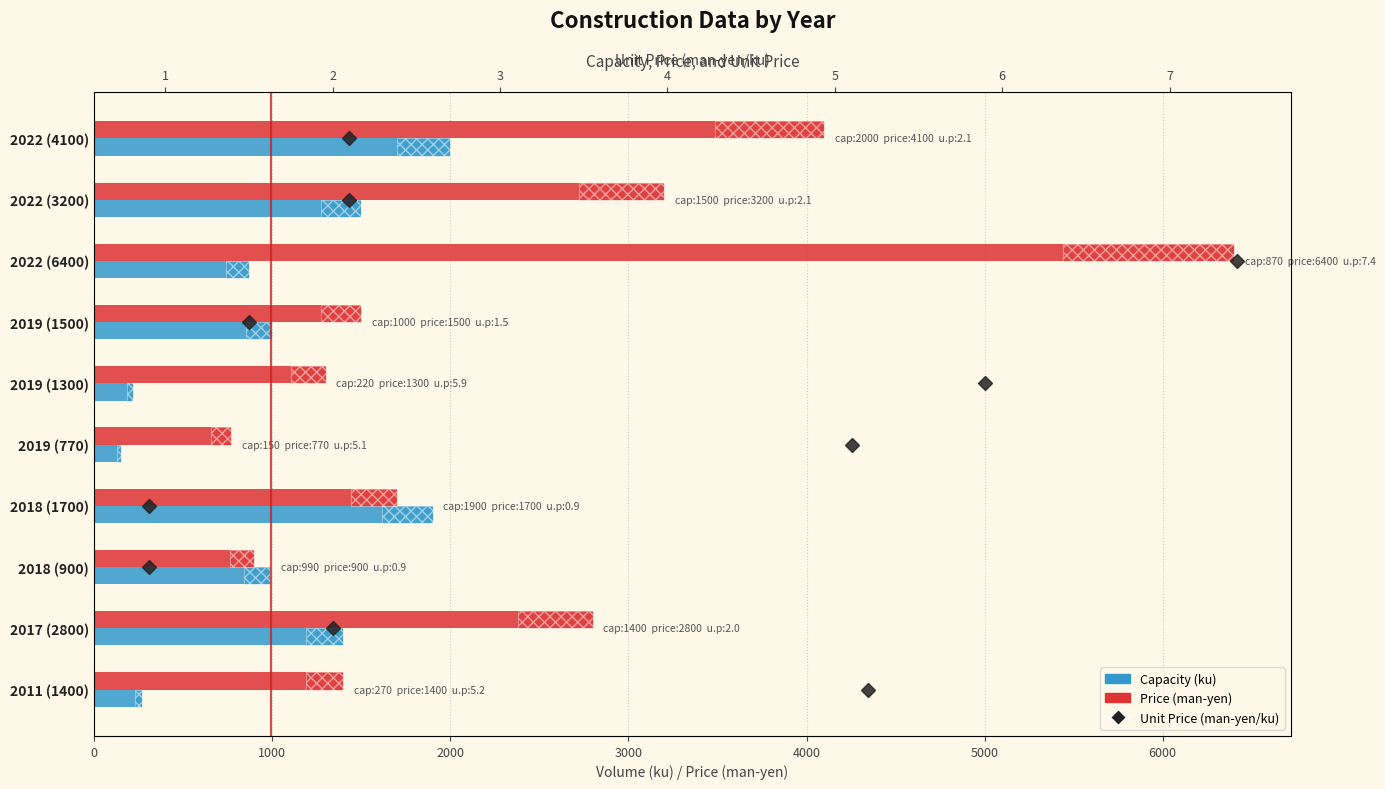

Rank the series at 4000 from lowest to highest value.

Unit Price (man-yen/ku), Capacity (ku), Price (man-yen)